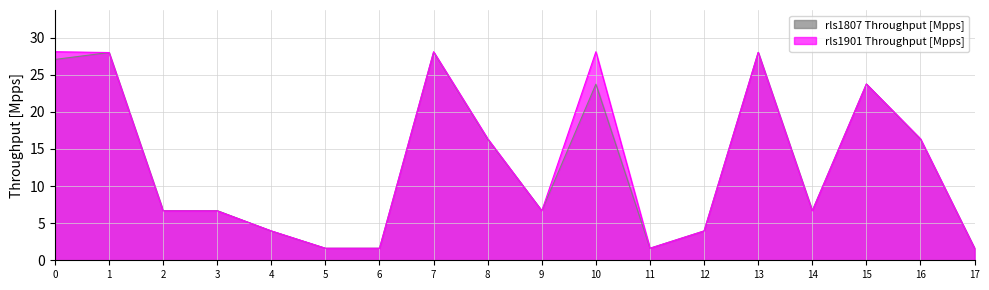

What is the maximum value for rls1901 Throughput [Mpps]?

28.1